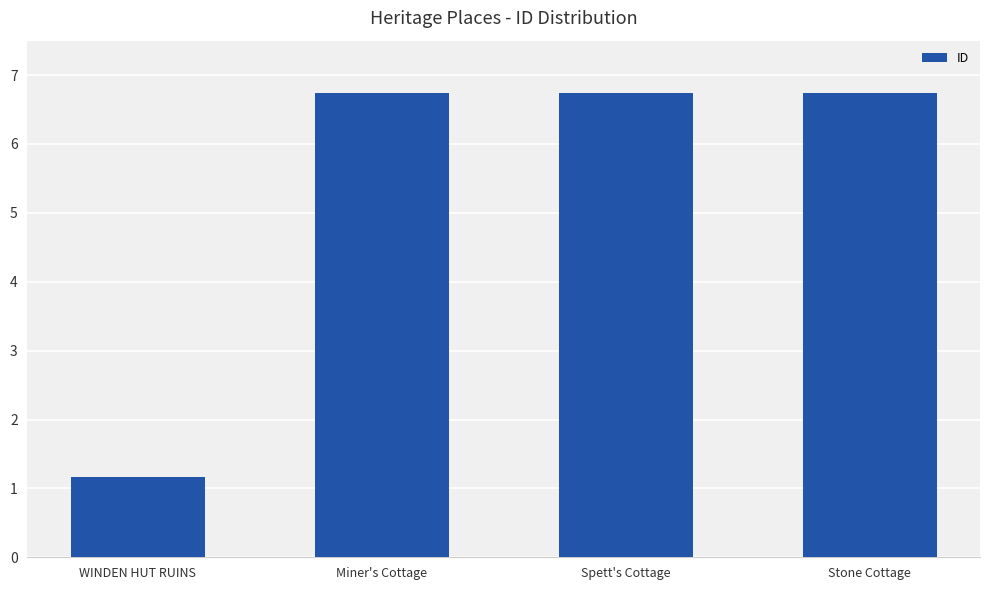

Are the bars horizontal?

No